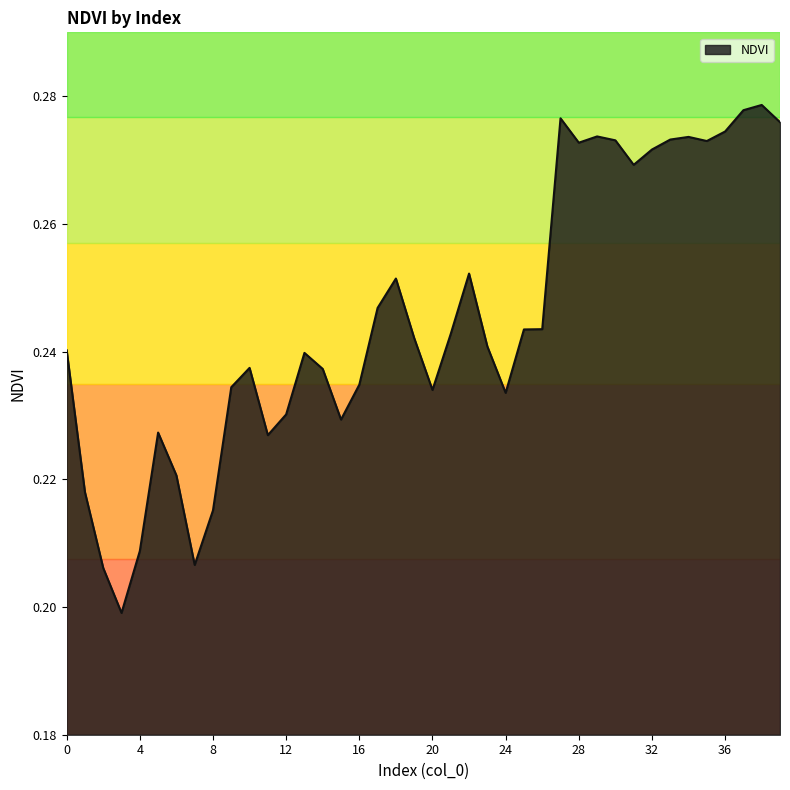

Count the number of data series in this chart.

1